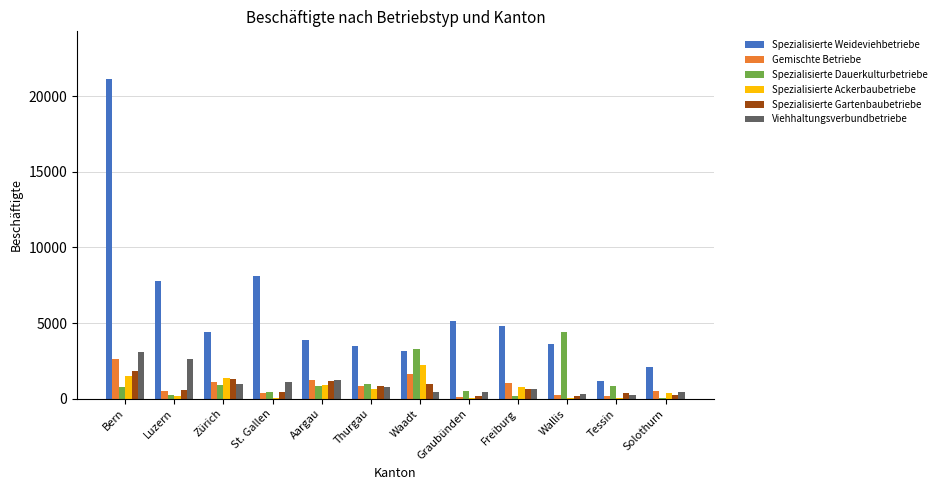

Does the chart contain stacked bars?

No